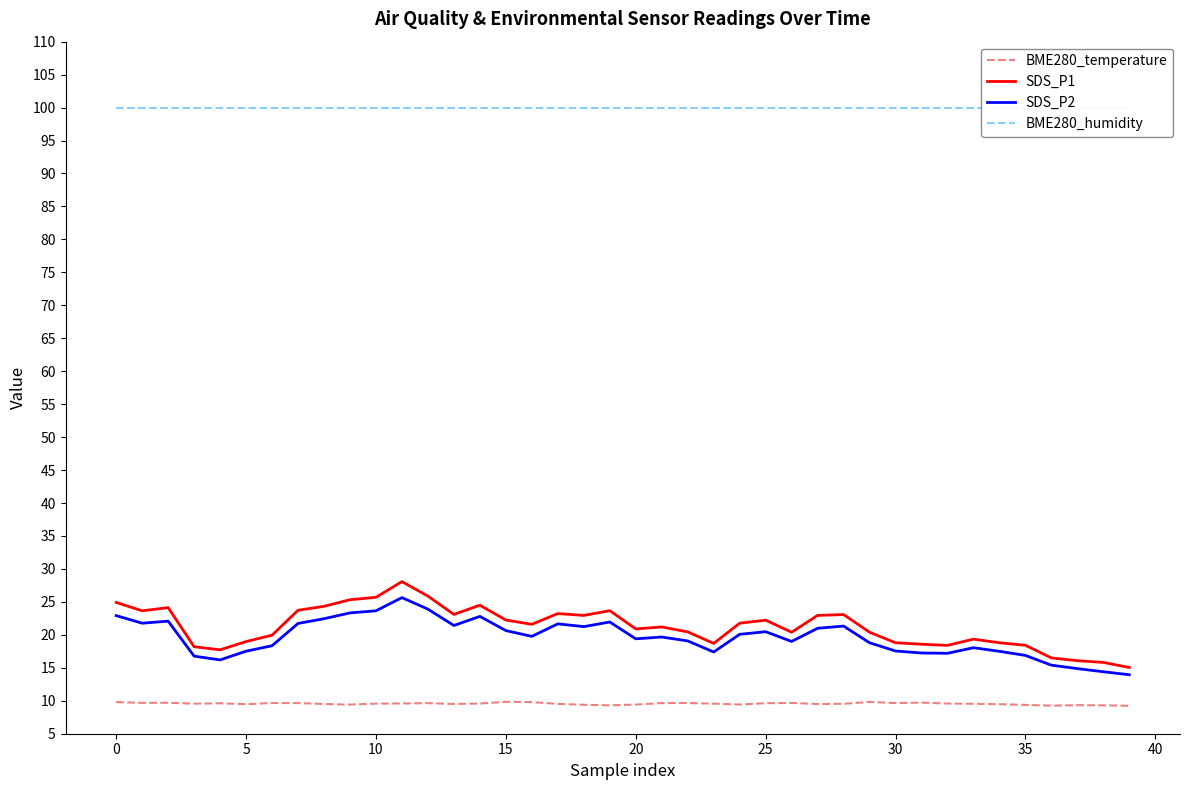

Is this an area chart (filled region under the line)?

No